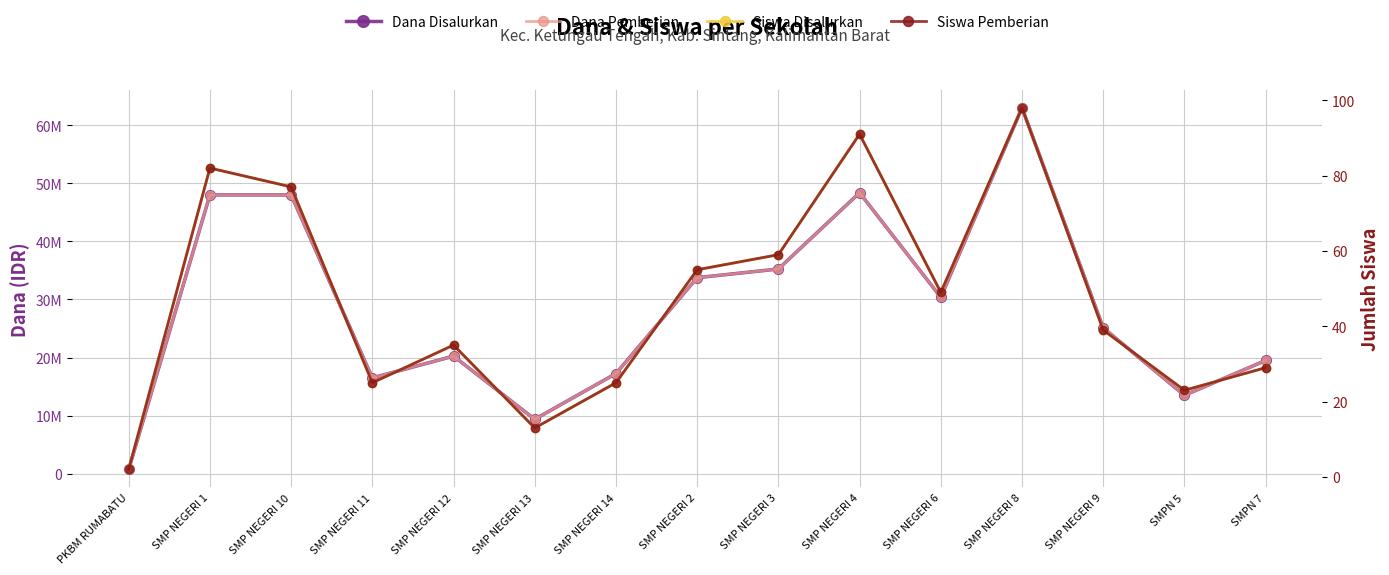

At which category is the sum across all series the highest?

SMP NEGERI 8